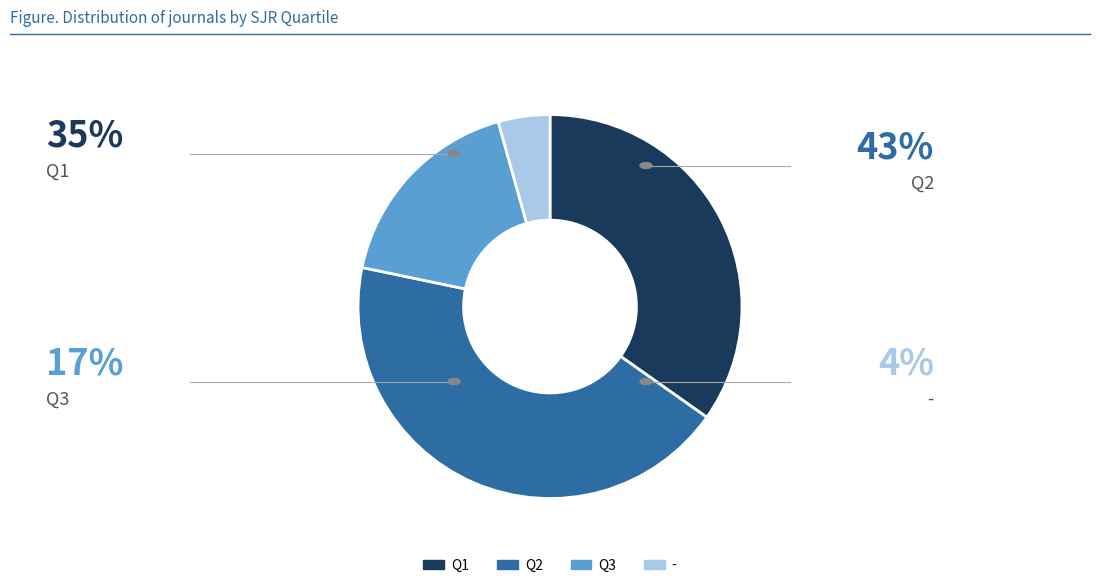

How many slices are in this pie chart?

4